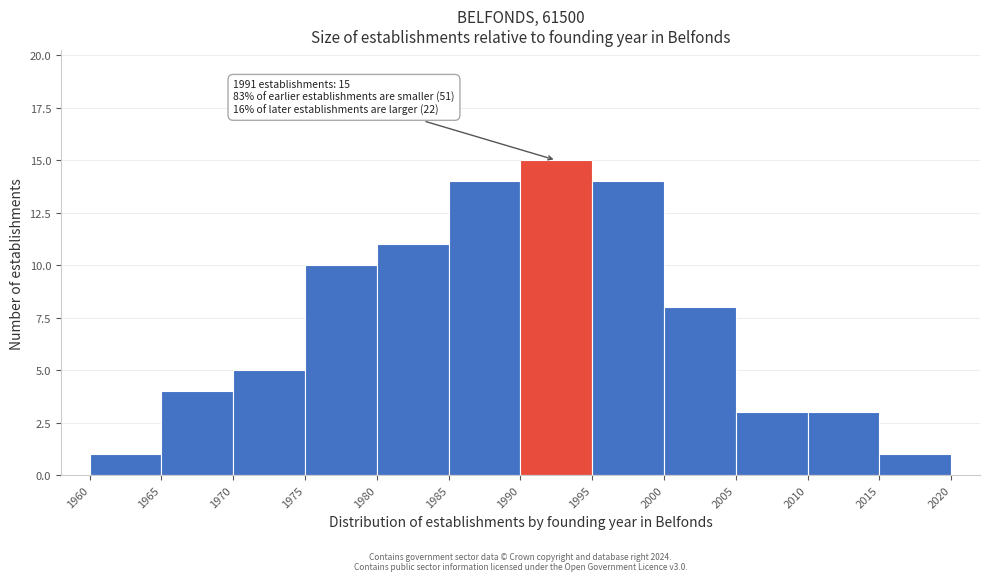

Over which range of the x-axis is the bar tallest?

1990 to 1995